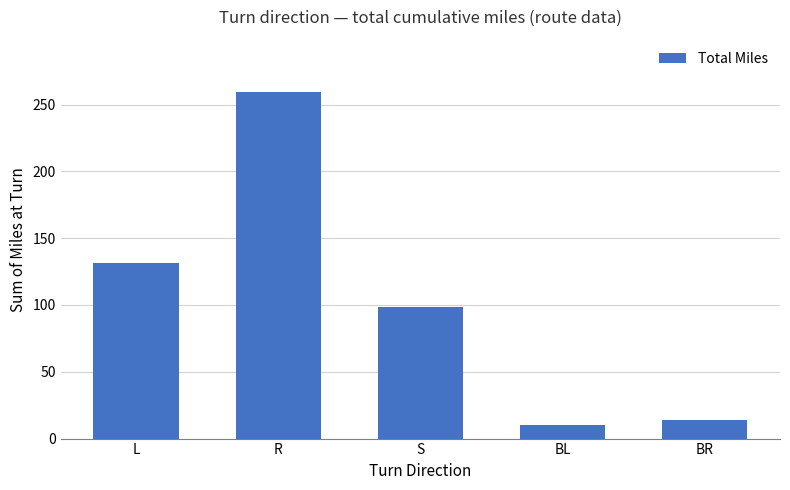

Approximately how many times larger is the value at R compared to BL?

25.5